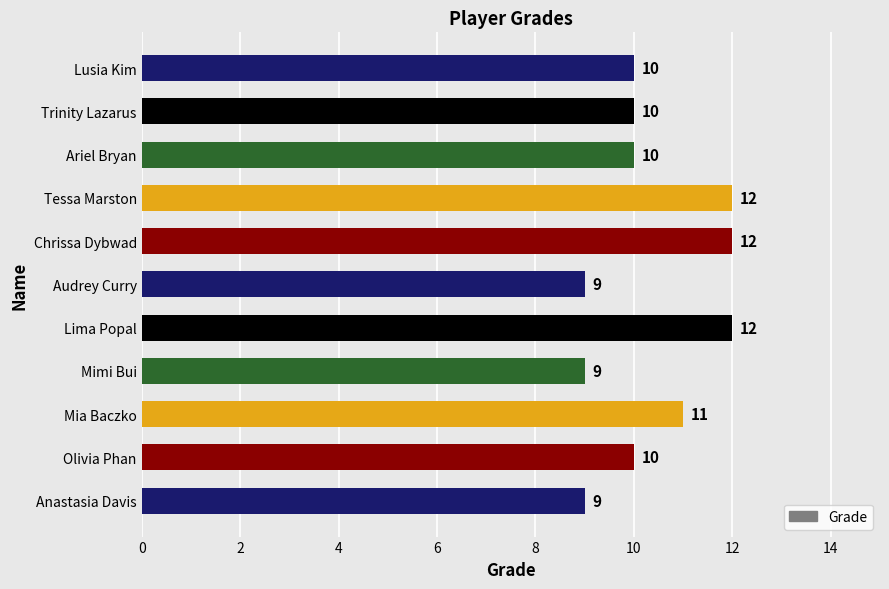

Is it true that the value at Lusia Kim is 15?

False